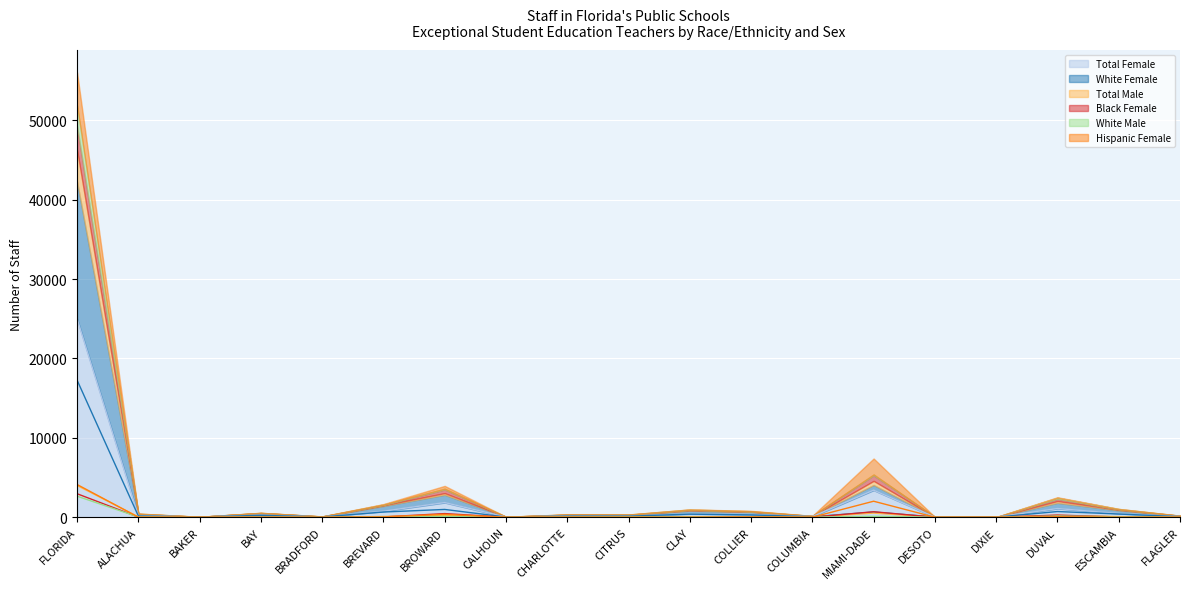

Between BROWARD and FLAGLER, which is larger?

BROWARD